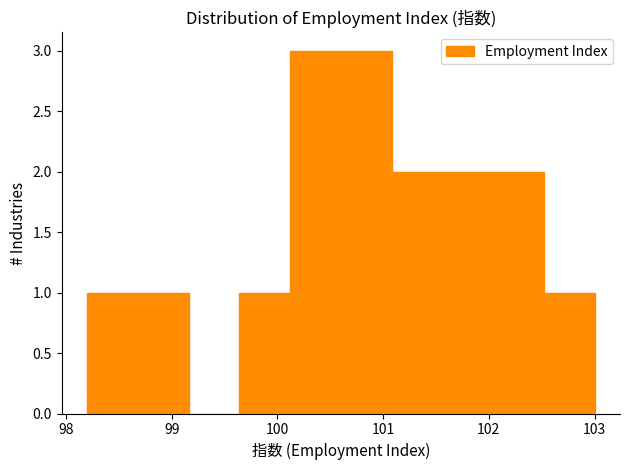

Reading left to right, list every bar in this chart as the range it spans on the x-axis followed by its height. Neither the bar edges nor the heights are printed on the chart, so give them approximately, as read against the axes.

98.20 to 98.68: 1
98.68 to 99.16: 1
99.16 to 99.64: 0
99.64 to 100.12: 1
100.12 to 100.60: 3
100.60 to 101.08: 3
101.08 to 101.56: 2
101.56 to 102.04: 2
102.04 to 102.52: 2
102.52 to 103.00: 1